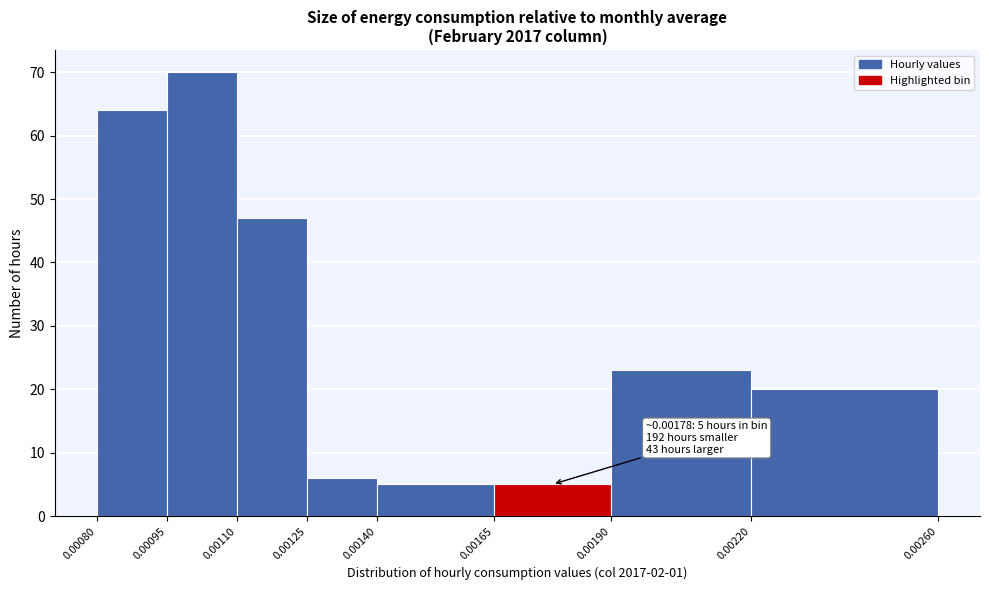

Which range on the x-axis has the tallest bar?

0.00095 to 0.00110